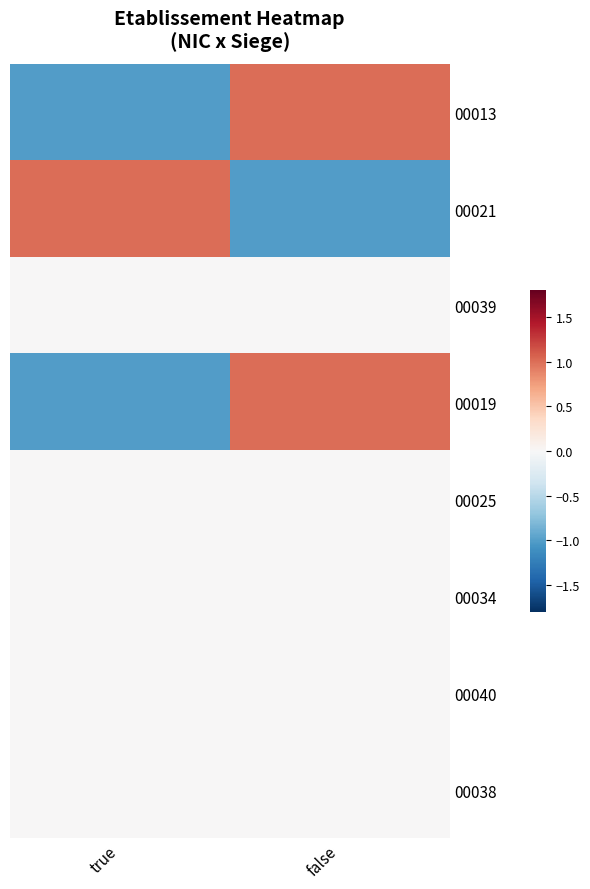

Count the number of categories in the chart.

2